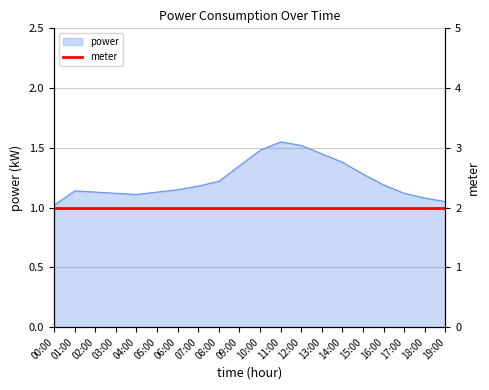

At which label is the value closest to 1?

00:00